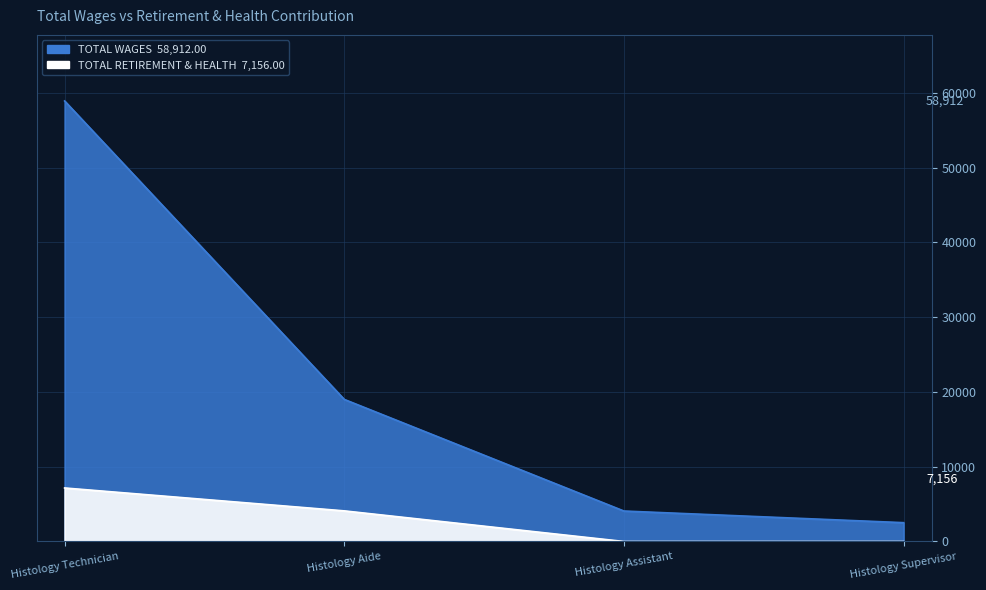

How many values exceed 4094?

1